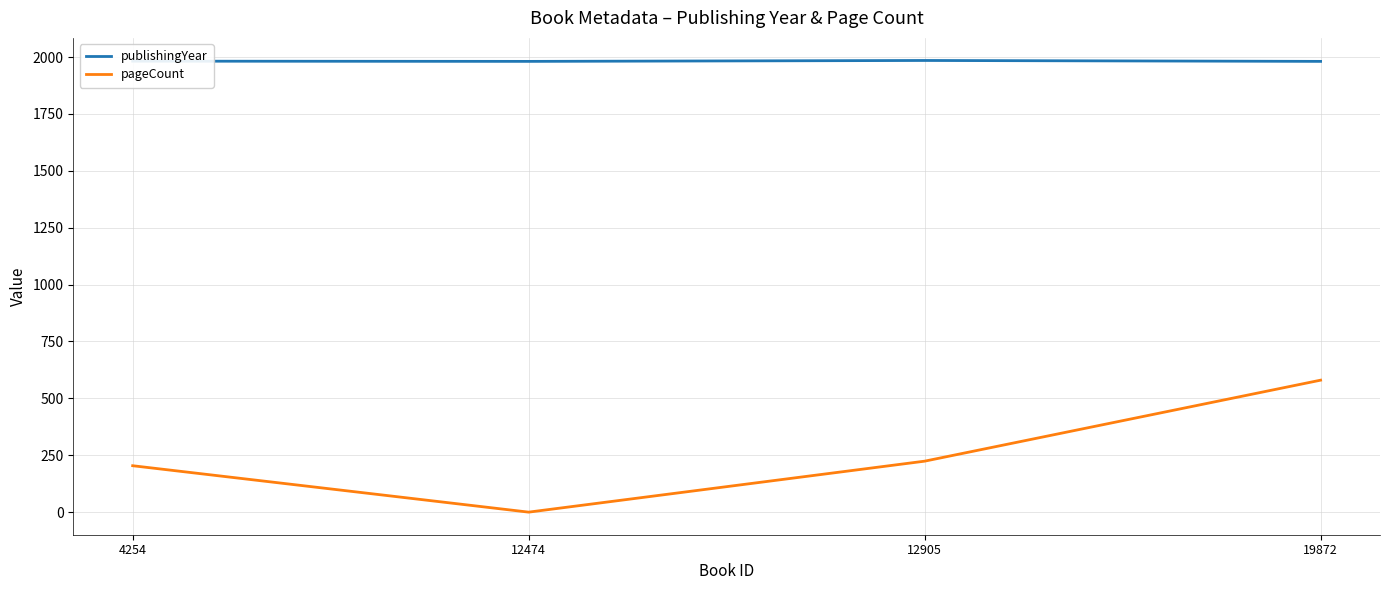

True or false: pageCount and publishingYear intersect in this chart.

False